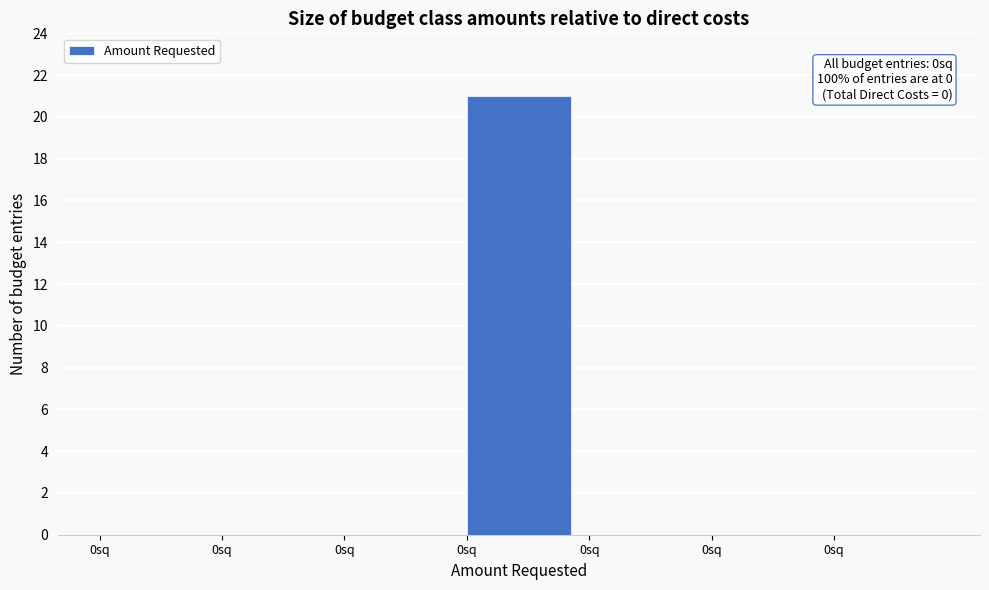

How many series are shown in this chart?

1